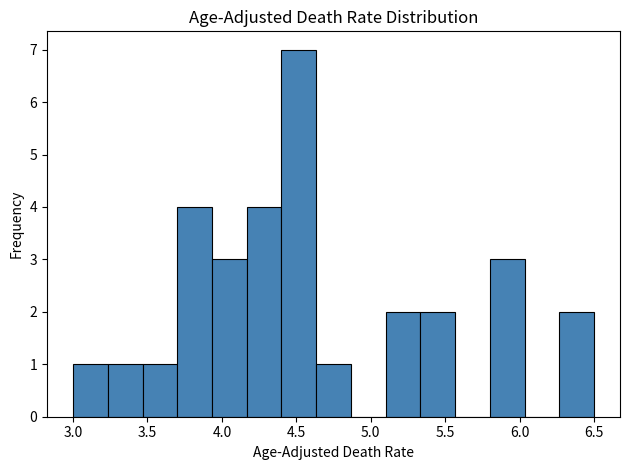

How tall is the bar that spans 3.25 to 3.45 on the x-axis? Neither the bar edges nor the heights are printed on the chart, so give them approximately, as read against the axes.

1